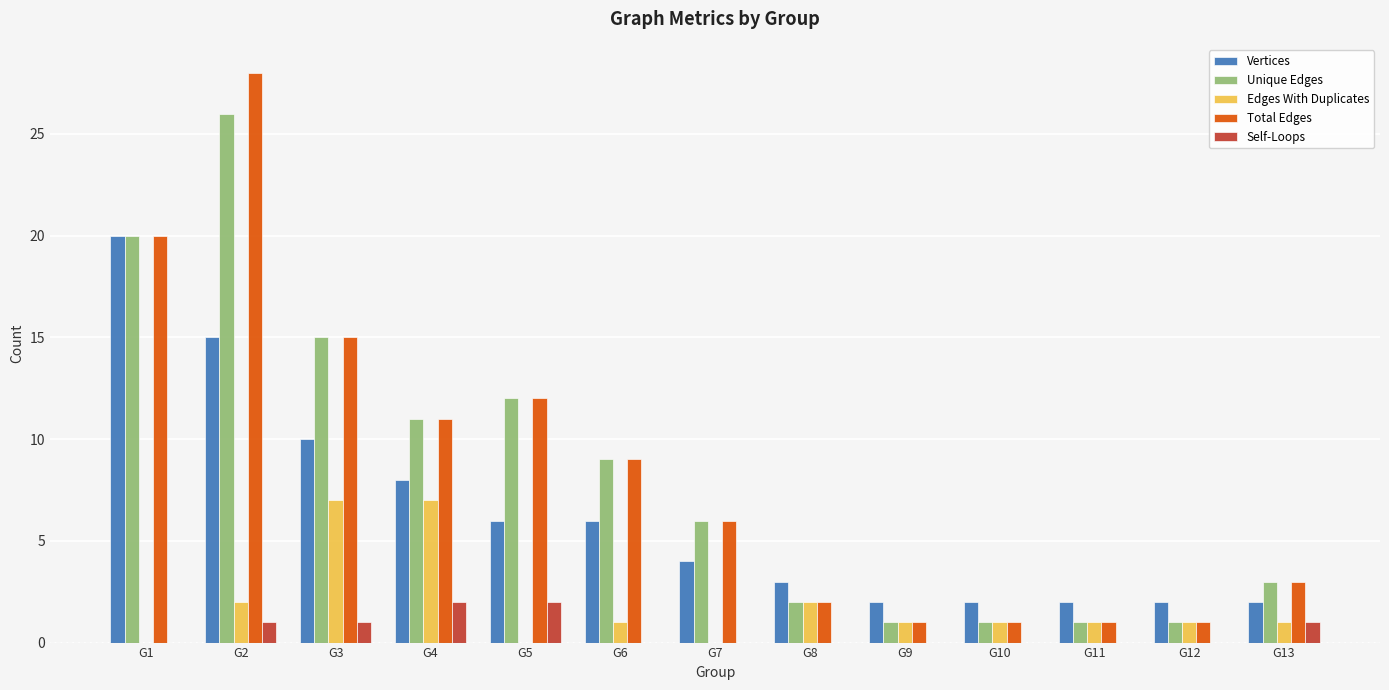

What is the maximum value for Edges With Duplicates?

7